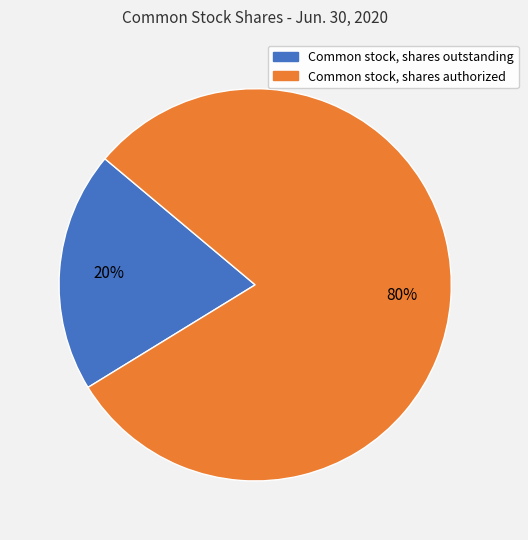

To the nearest percent, what portion does Common stock, shares authorized represent?

80%